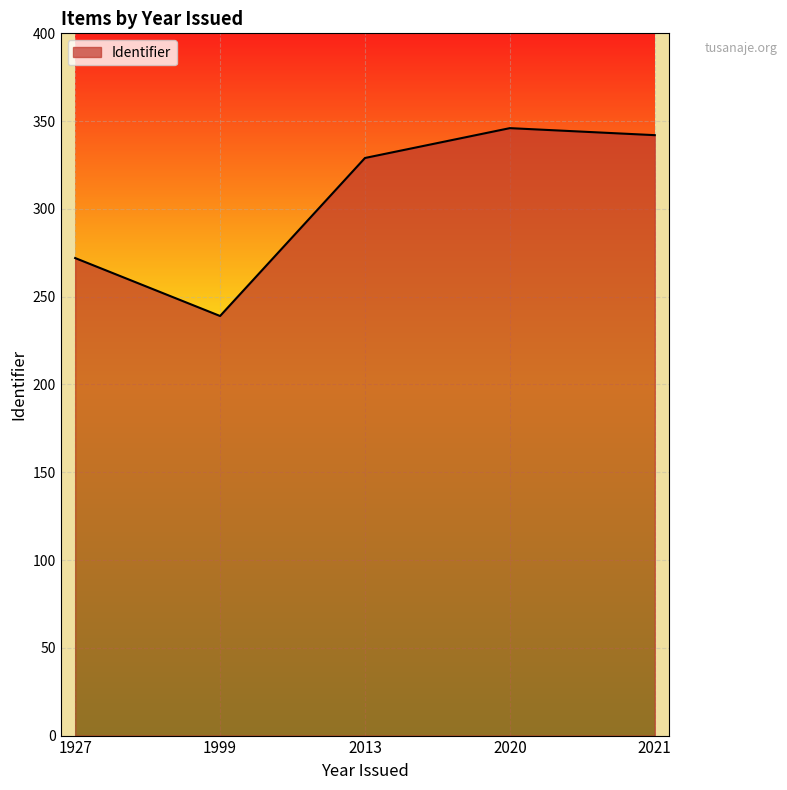

Between 1927 and 2013, which is larger?

2013